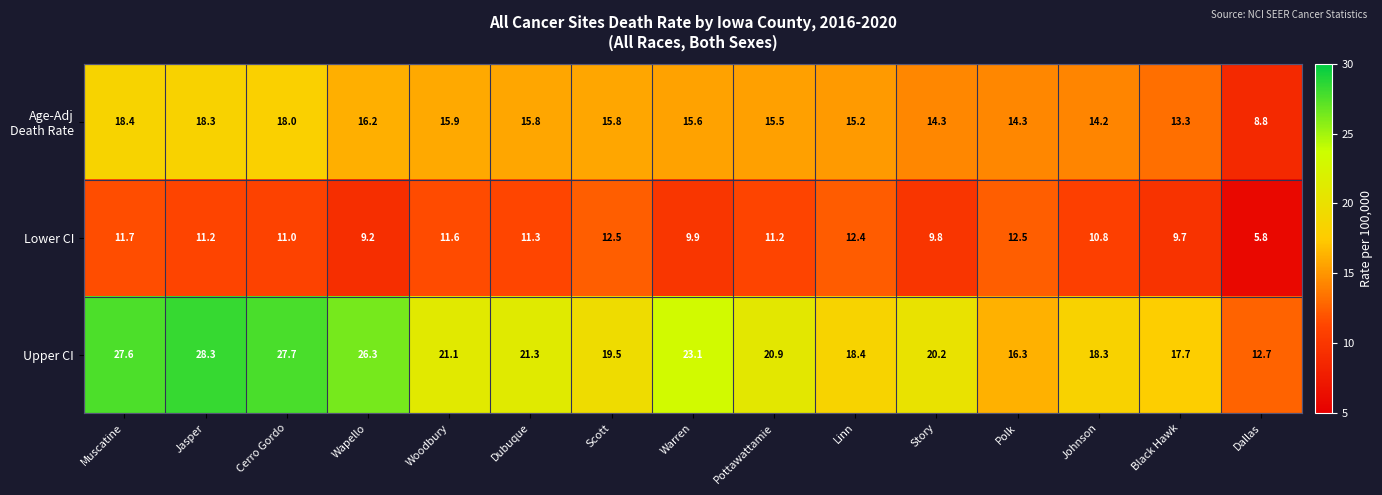

How many data points in Upper CI are less than 20?

6